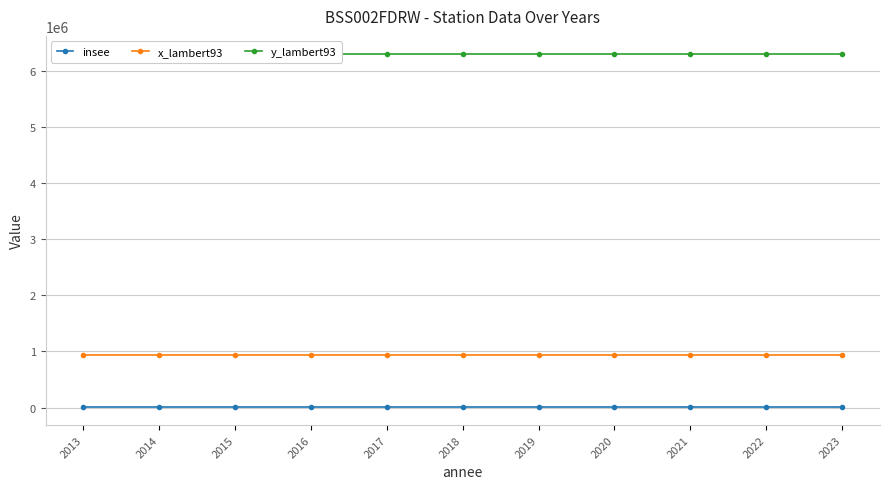

True or false: y_lambert93 and x_lambert93 cross at least once.

False